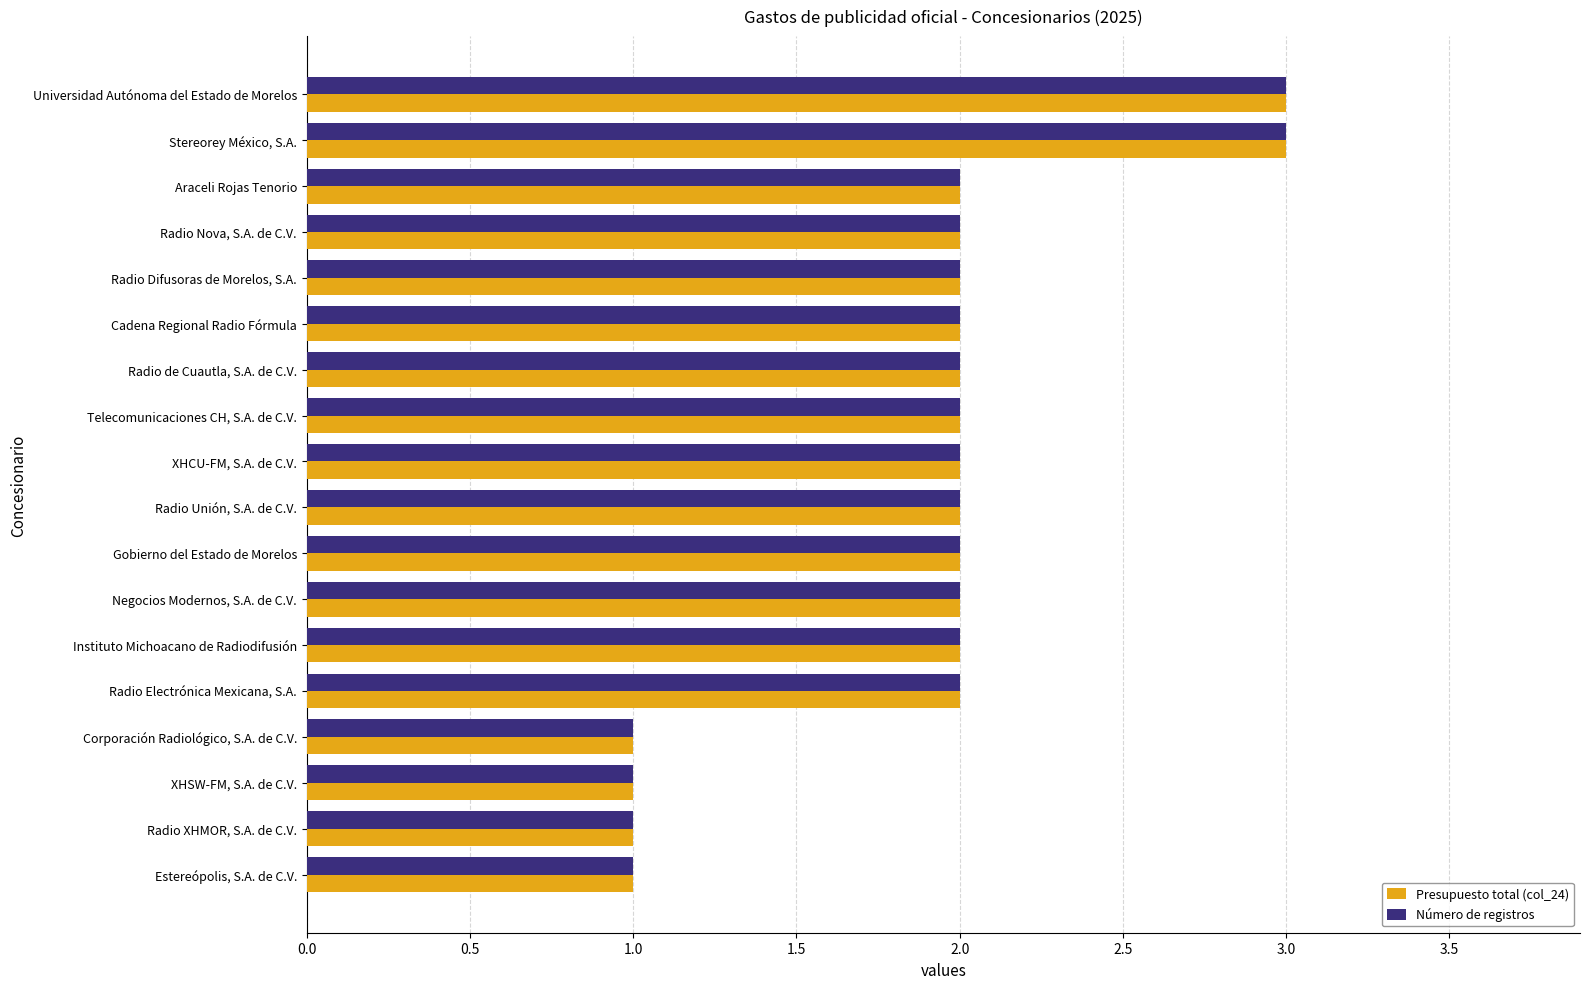

What is the approximate value of Número de registros at Stereorey México, S.A.?

3